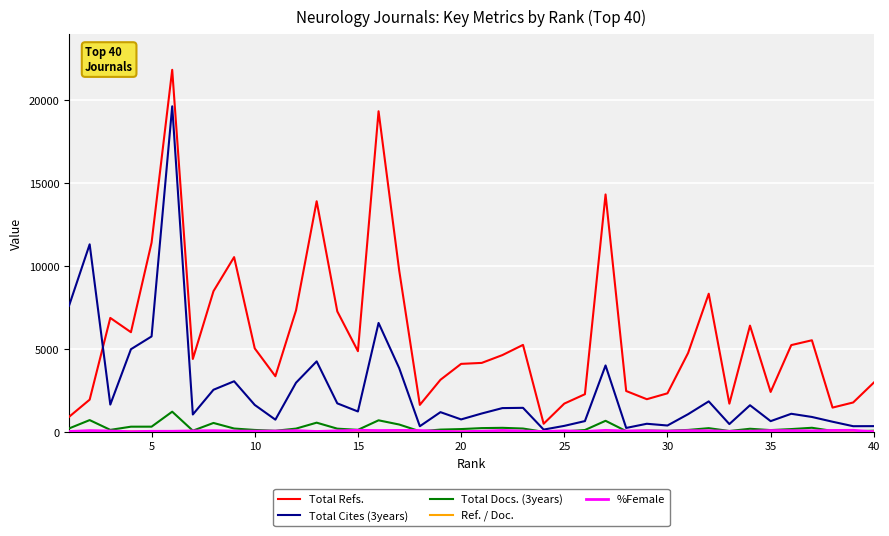

What is the maximum value shown in the chart?

21821